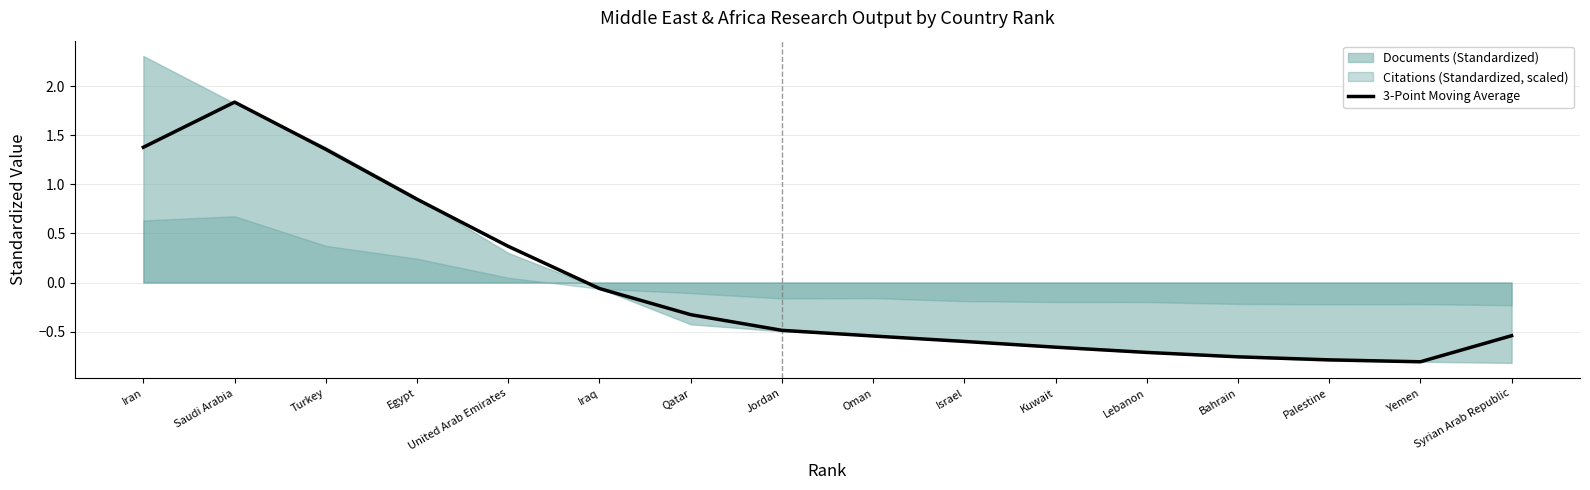

What is the smallest value displayed?

-0.8